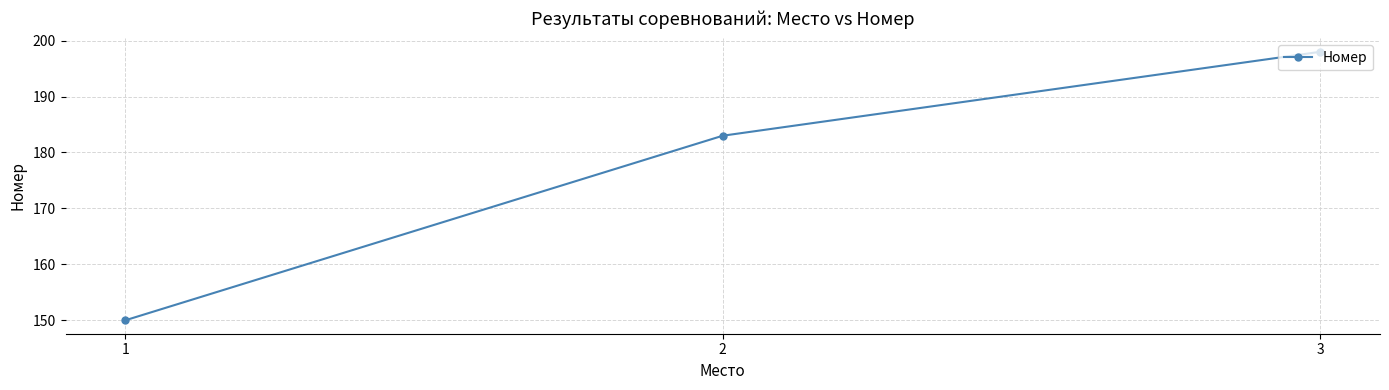

At which category does the chart reach its peak across all series?

3